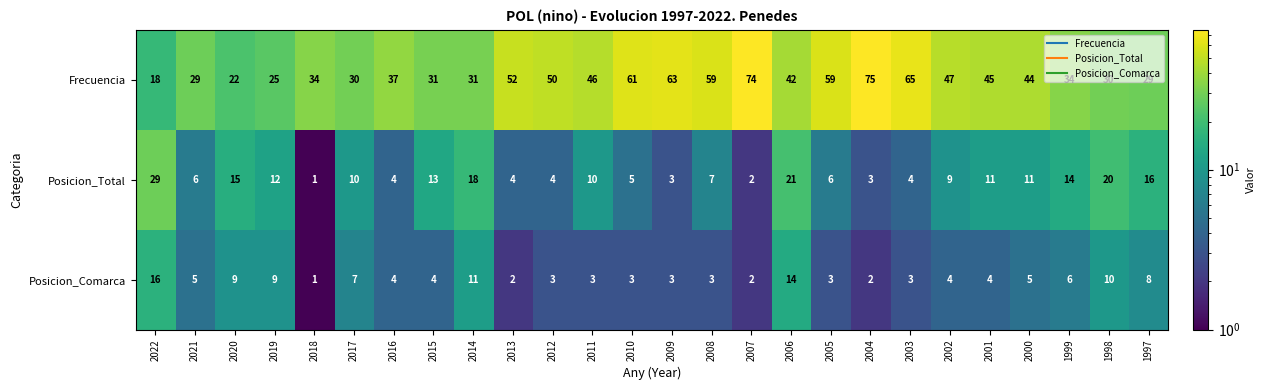

Rank the series by their maximum value, from highest to lowest.

Frecuencia, Posicion_Total, Posicion_Comarca